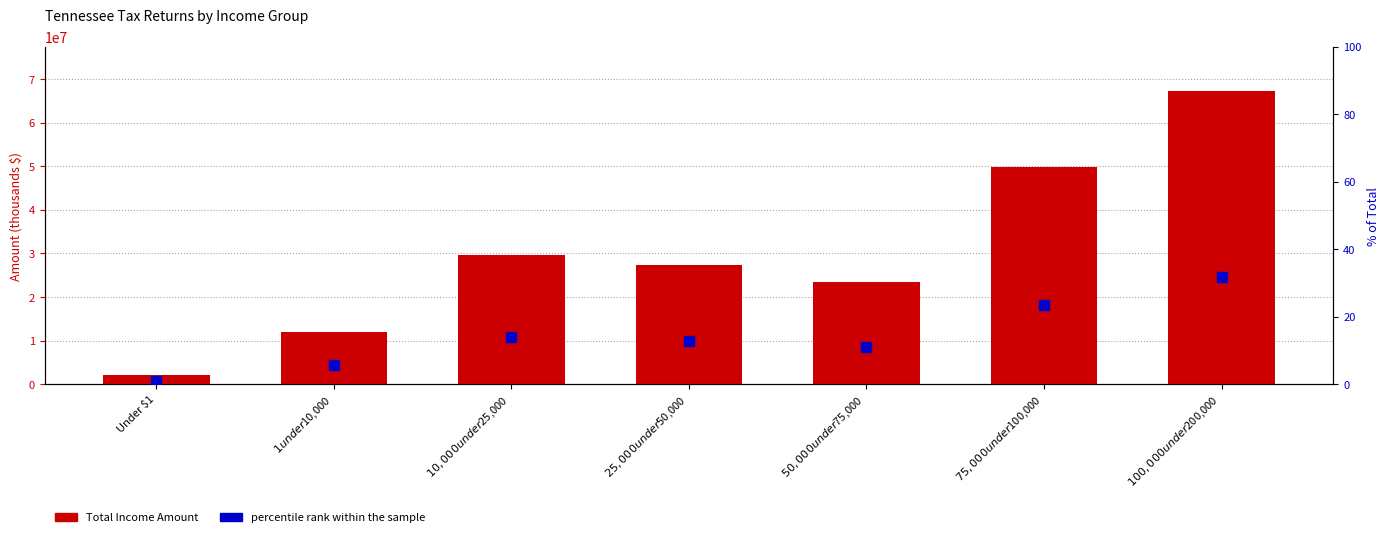

Rank the series by their maximum value, from highest to lowest.

Total Income Amount, Salaries and Wages Amount, percentile rank within the sample